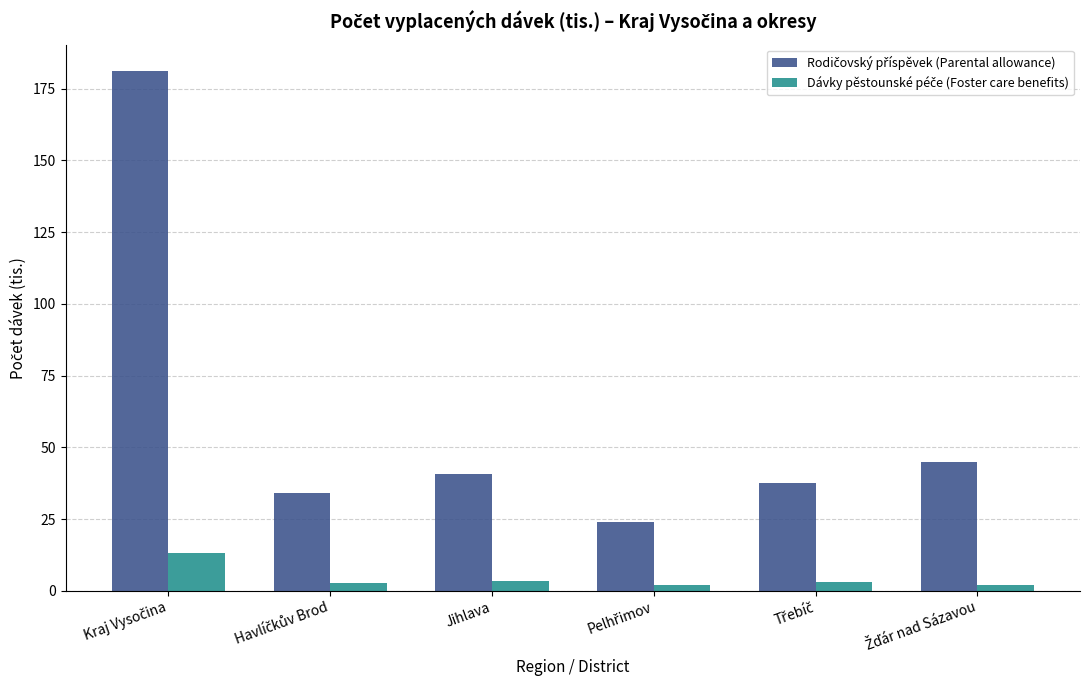

What is the approximate value of Dávky pěstounské péče (Foster care benefits) at Havlíčkův Brod?

2.6